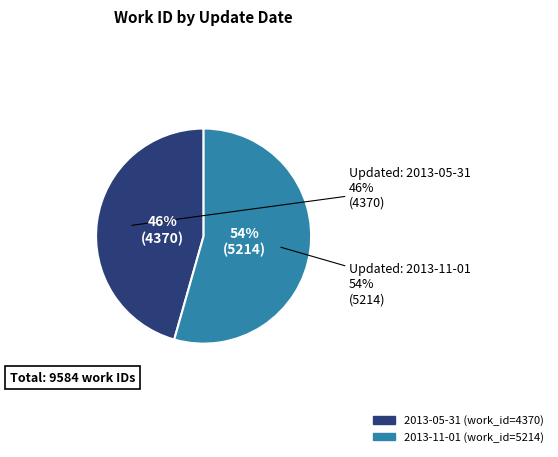

Count the number of slices in the pie.

2